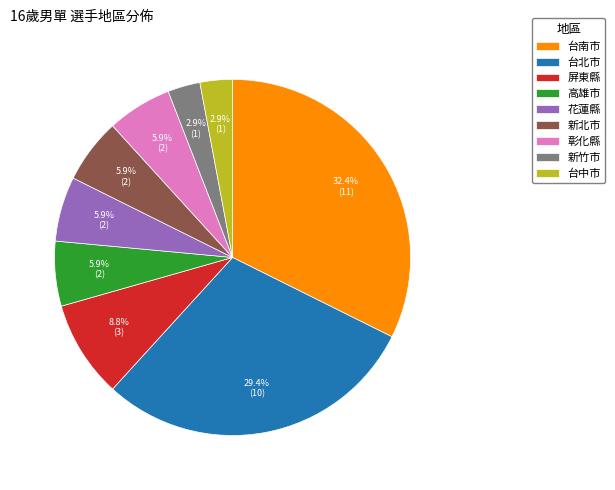

Between 新竹市 and 花蓮縣, which is larger?

花蓮縣